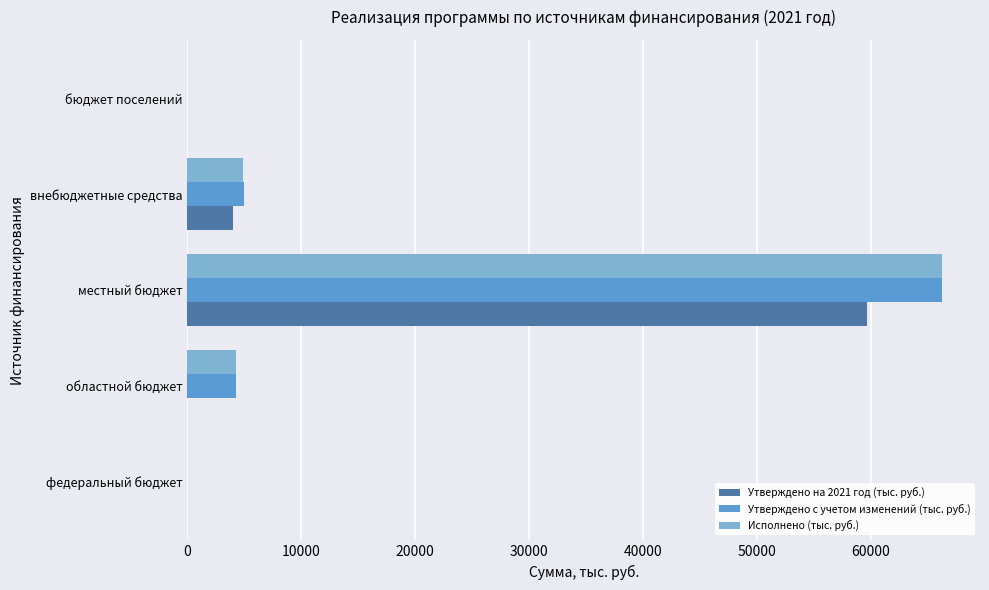

At which category is the sum across all series the highest?

местный бюджет